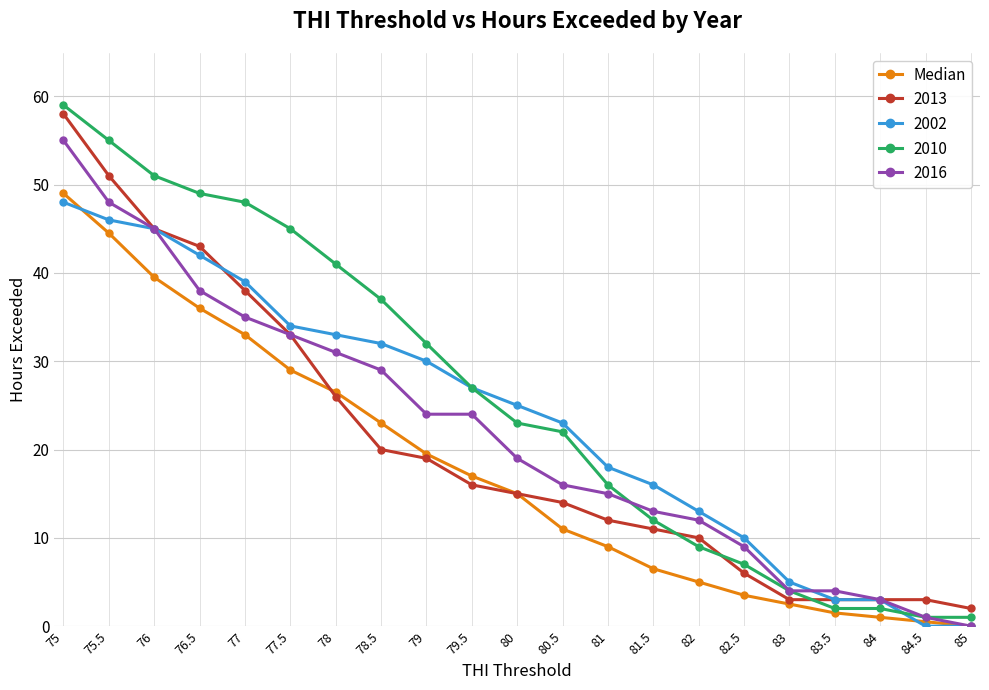

What is the label of the 10th point from the left?

79.5